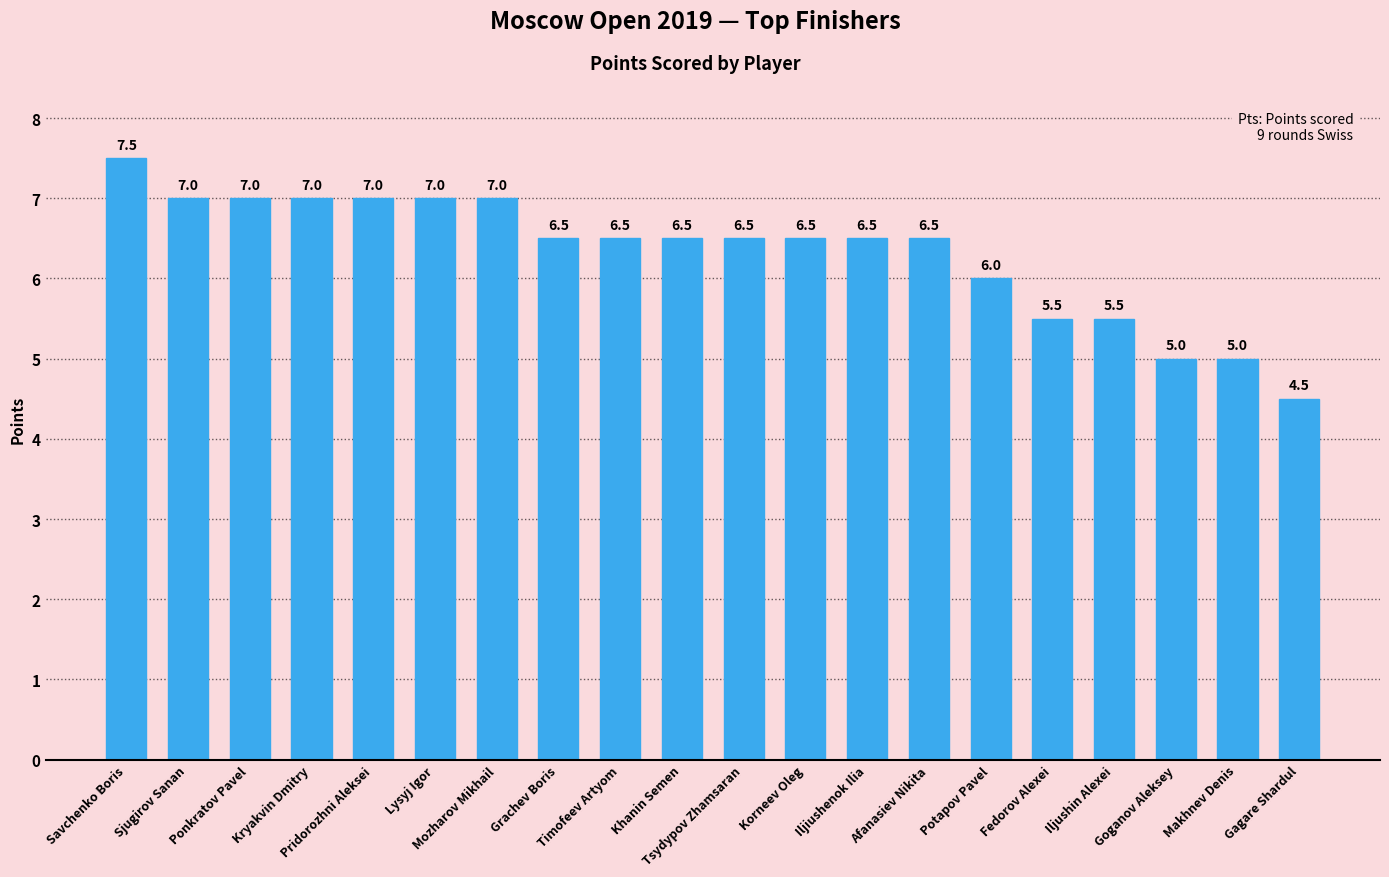

How many bars are there in total?

20